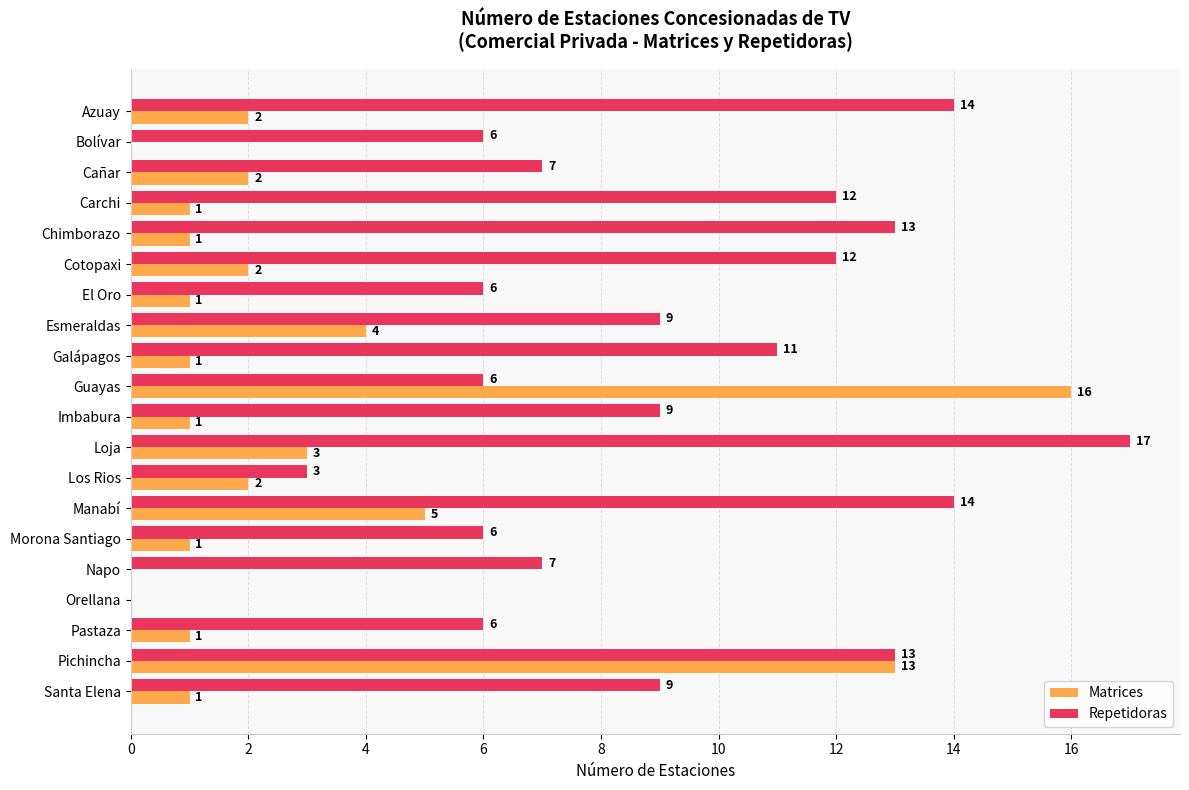

The Repetidoras series shows 10 at Morona Santiago. True or false?

False